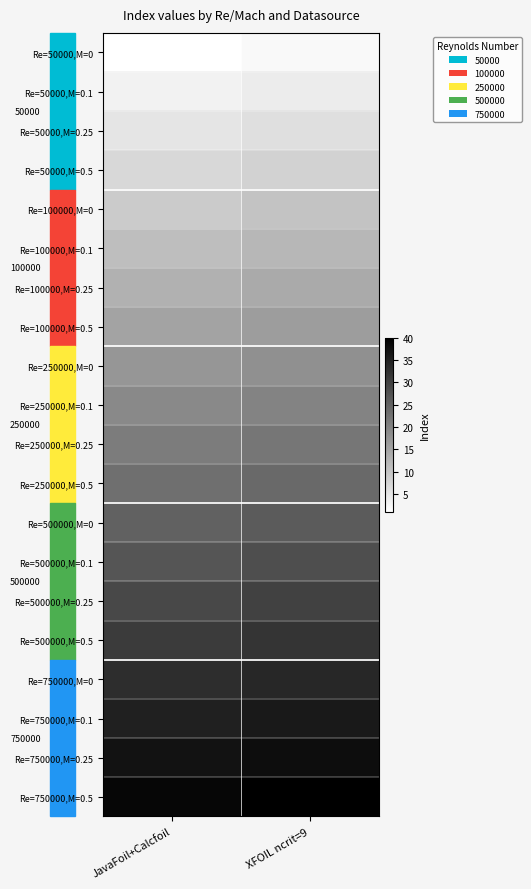

At XFOIL ncrit=9, list the series in order from smallest to largest.

Re=50000,M=0, Re=50000,M=0.1, Re=50000,M=0.25, Re=50000,M=0.5, Re=100000,M=0, Re=100000,M=0.1, Re=100000,M=0.25, Re=100000,M=0.5, Re=250000,M=0, Re=250000,M=0.1, Re=250000,M=0.25, Re=250000,M=0.5, Re=500000,M=0, Re=500000,M=0.1, Re=500000,M=0.25, Re=500000,M=0.5, Re=750000,M=0, Re=750000,M=0.1, Re=750000,M=0.25, Re=750000,M=0.5